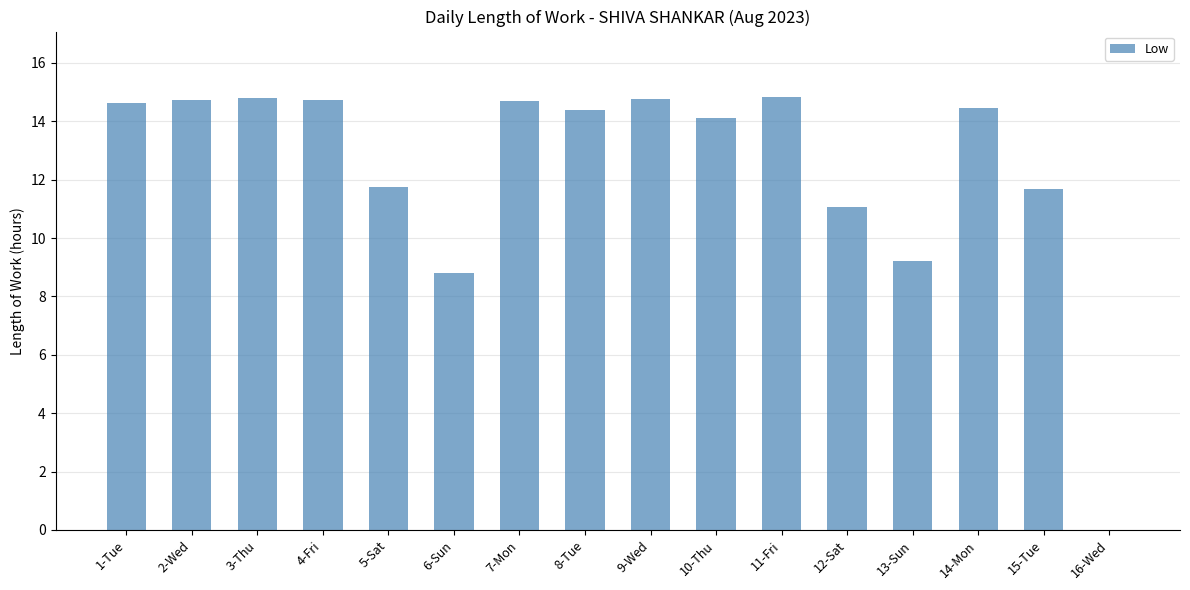

At which label is the value closest to 7?

6-Sun